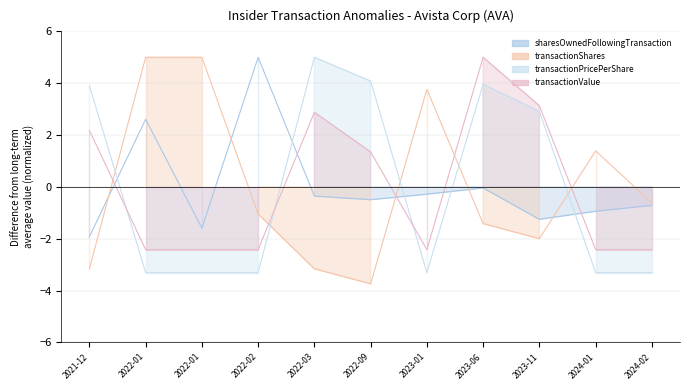

List the series in order of their peak value, lowest first.

sharesOwnedFollowingTransaction, transactionShares, transactionPricePerShare, transactionValue